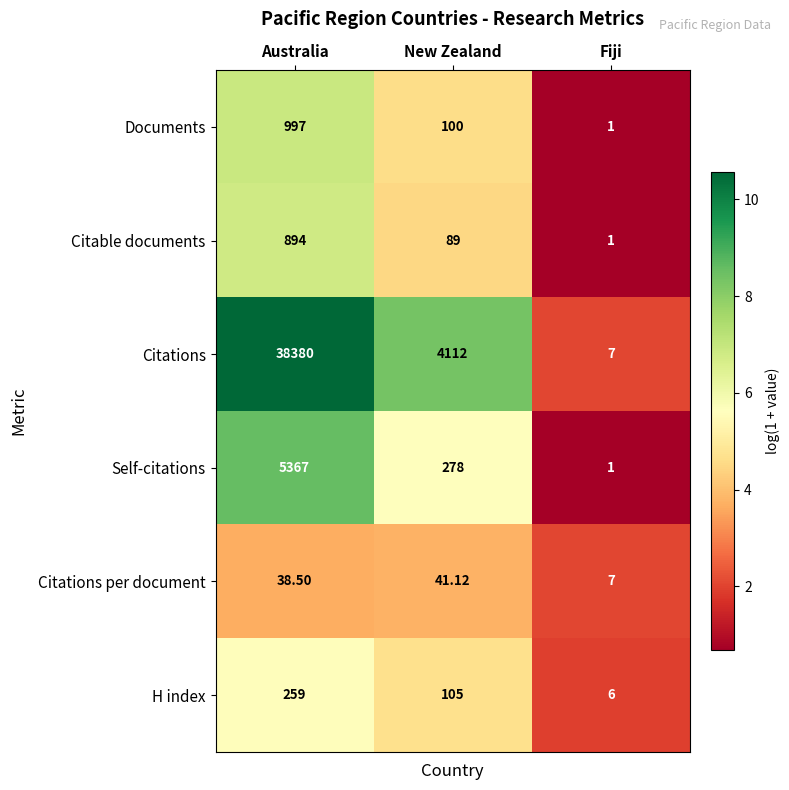

Which series has the widest spread of values?

Citations